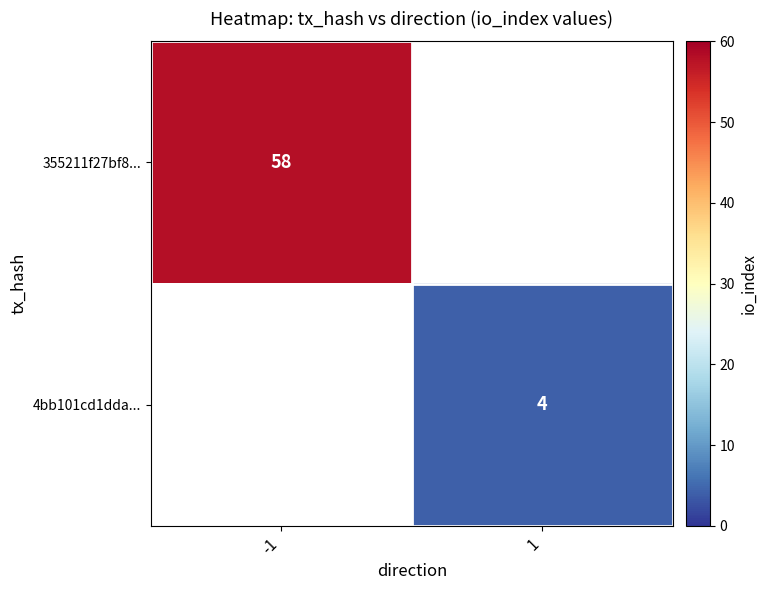

The 355211f27bf8... series shows 58 at -1. True or false?

True